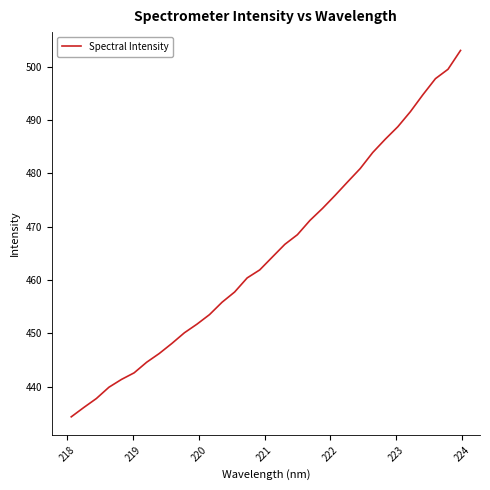

What is the difference between the second highest and minimum values?

65.2